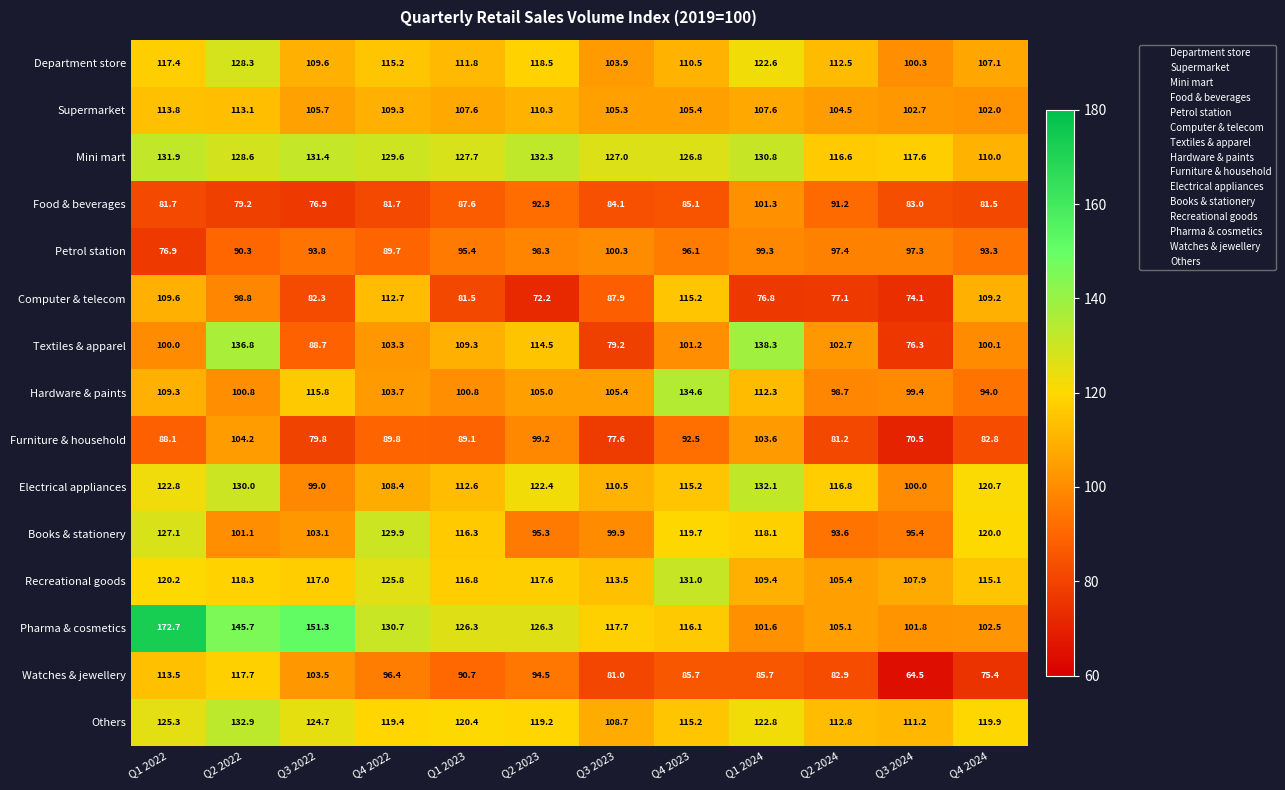

What is the difference between the second highest and minimum values in the Petrol station series?

22.4